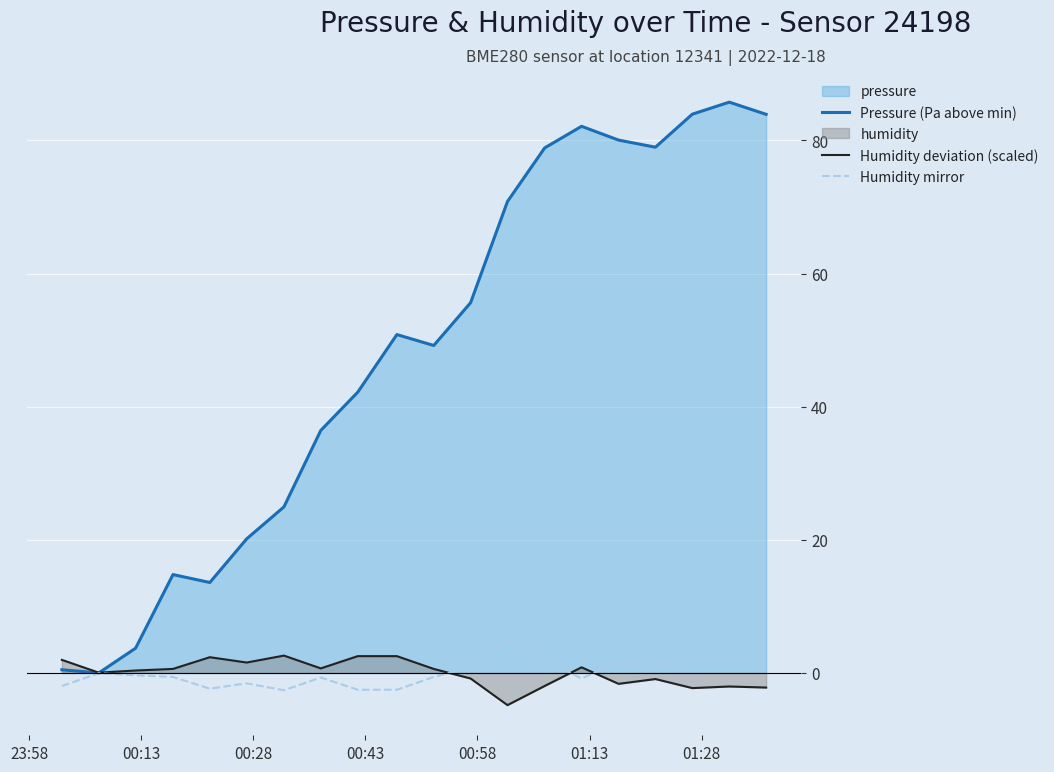

Which series has the largest total across all categories?

Pressure (Pa above min)